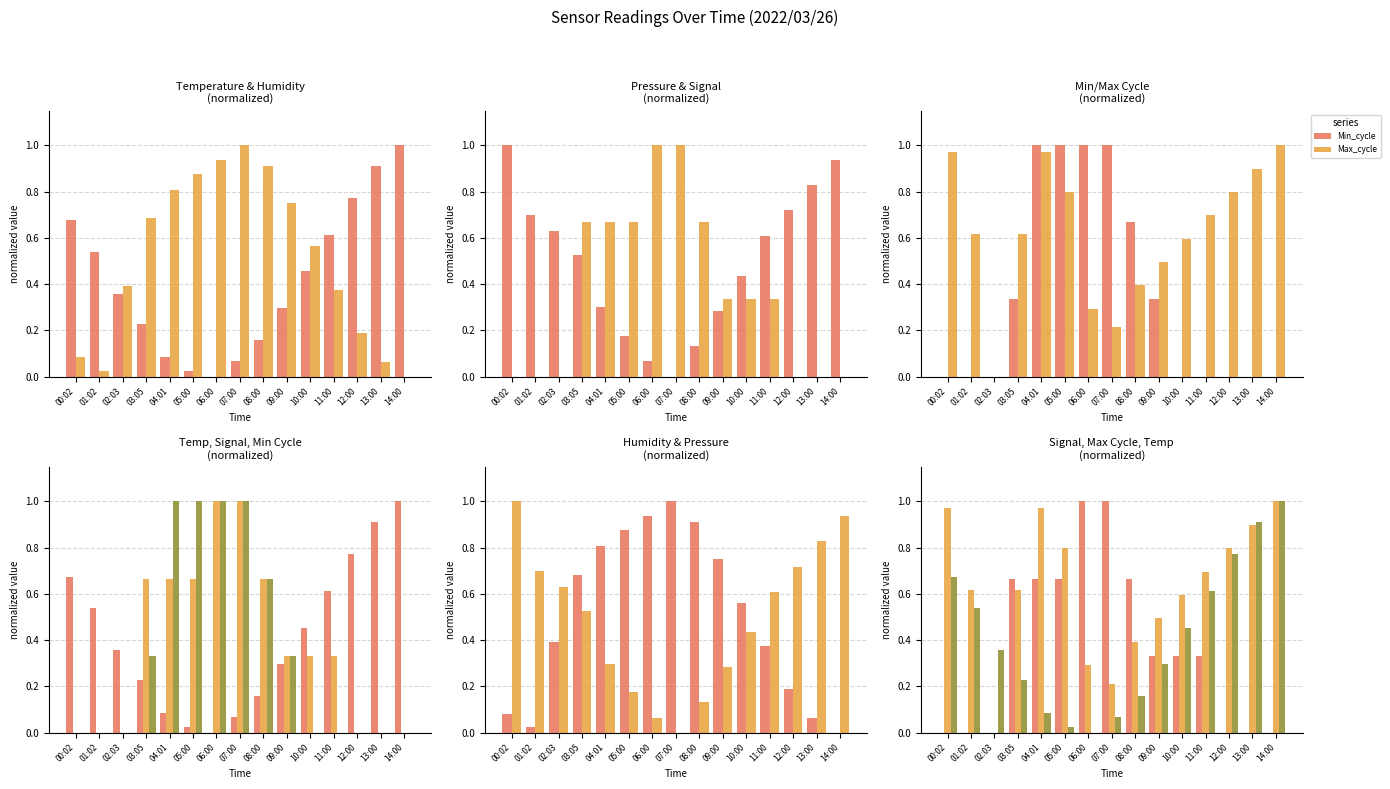

What is the sum of the BME280_pressure values at 01:02 and 07:00?

0.7